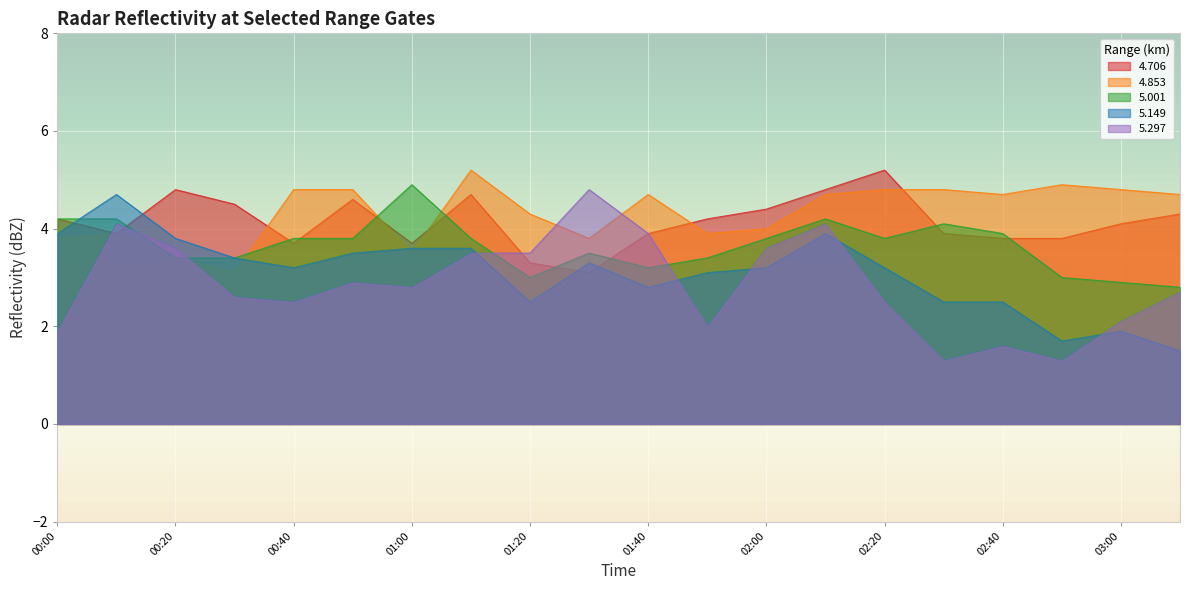

Which series ends up on top after the final intersection of   5.297 and   5.149?

  5.297